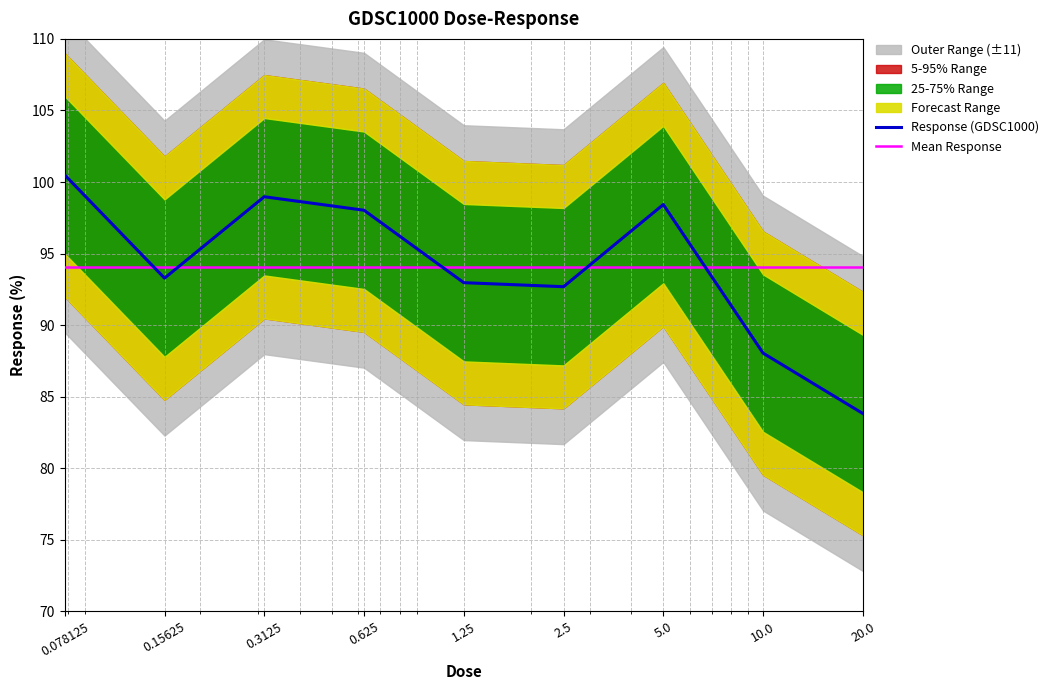

Between 20.0 and 10.0, which is larger?

10.0